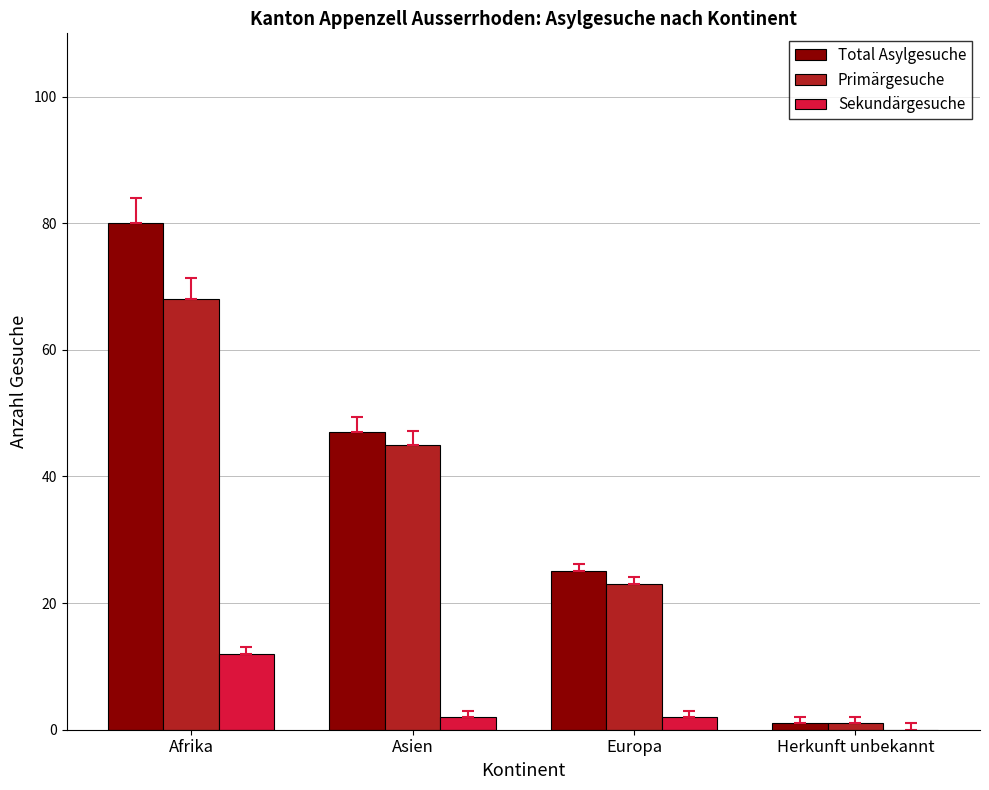

How many data points does each series have?

4